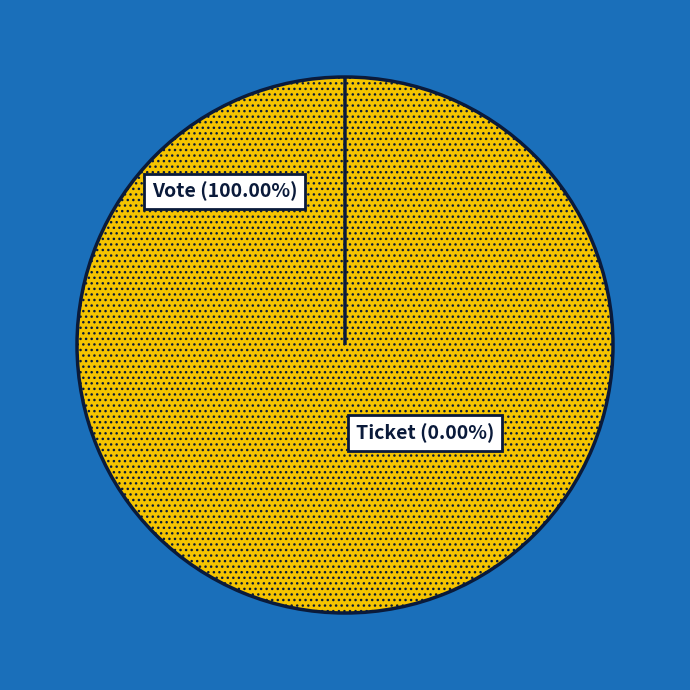

What is the smallest slice in the pie chart?

Ticket